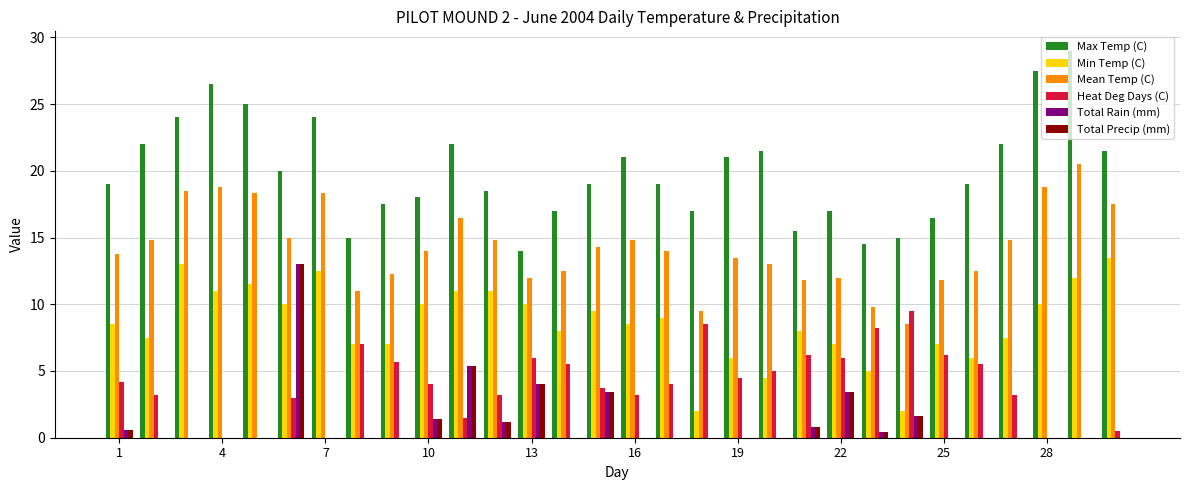

Reading left to right, extract all data points from this chart.

Max Temp (C): 19.0	22.0	24.0	26.5	25.0	20.0	24.0	15.0	17.5	18.0	22.0	18.5	14.0	17.0	19.0	21.0	19.0	17.0	21.0	21.5	15.5	17.0	14.5	15.0	16.5	19.0	22.0	27.5	29.0	21.5
Min Temp (C): 8.5	7.5	13.0	11.0	11.5	10.0	12.5	7.0	7.0	10.0	11.0	11.0	10.0	8.0	9.5	8.5	9.0	2.0	6.0	4.5	8.0	7.0	5.0	2.0	7.0	6.0	7.5	10.0	12.0	13.5
Mean Temp (C): 13.8	14.8	18.5	18.8	18.3	15.0	18.3	11.0	12.3	14.0	16.5	14.8	12.0	12.5	14.3	14.8	14.0	9.5	13.5	13.0	11.8	12.0	9.8	8.5	11.8	12.5	14.8	18.8	20.5	17.5
Heat Deg Days (C): 4.2	3.2	0.0	0.0	0.0	3.0	0.0	7.0	5.7	4.0	1.5	3.2	6.0	5.5	3.7	3.2	4.0	8.5	4.5	5.0	6.2	6.0	8.2	9.5	6.2	5.5	3.2	0.0	0.0	0.5
Total Rain (mm): 0.6	0.0	0.0	0.0	0.0	13.0	0.0	0.0	0.0	1.4	5.4	1.2	4.0	0.0	3.4	0.0	0.0	0.0	0.0	0.0	0.8	3.4	0.4	1.6	0.0	0.0	0.0	0.0	0.0	0.0
Total Precip (mm): 0.6	0.0	0.0	0.0	0.0	13.0	0.0	0.0	0.0	1.4	5.4	1.2	4.0	0.0	3.4	0.0	0.0	0.0	0.0	0.0	0.8	3.4	0.4	1.6	0.0	0.0	0.0	0.0	0.0	0.0